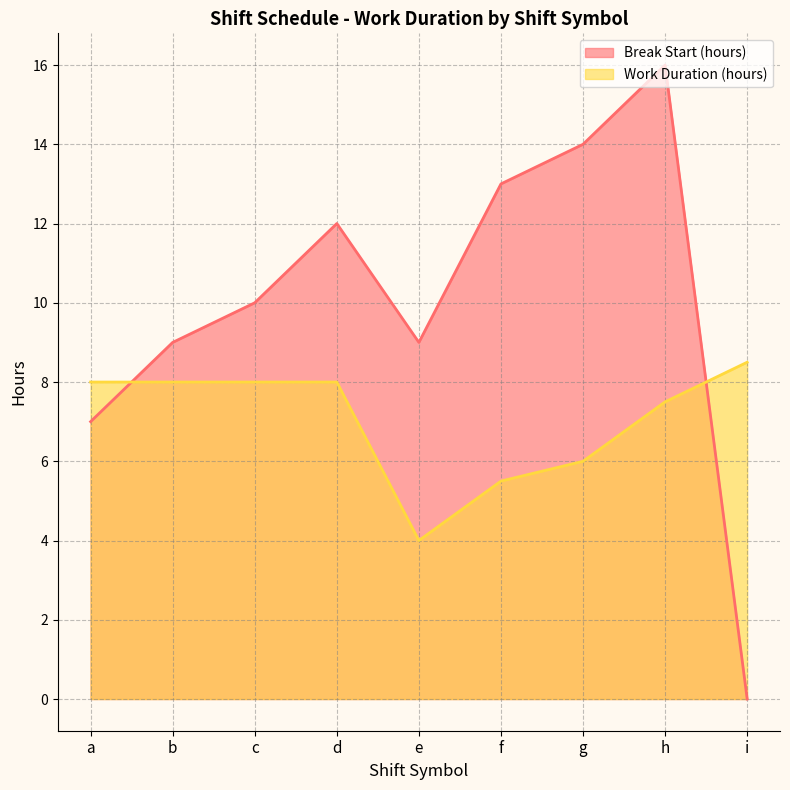

True or false: Break Start (hours) and Work Duration (hours) intersect in this chart.

True